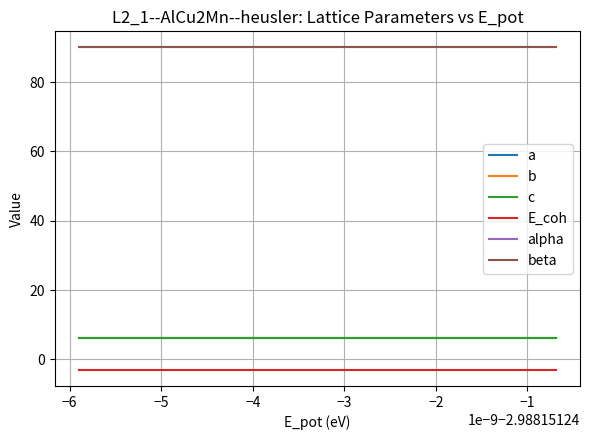

What is the smallest value displayed?

-3.0